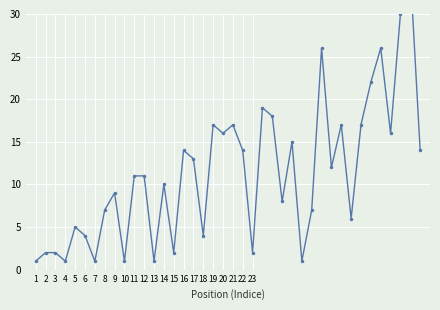

At which category does the data reach its first local peak?

5